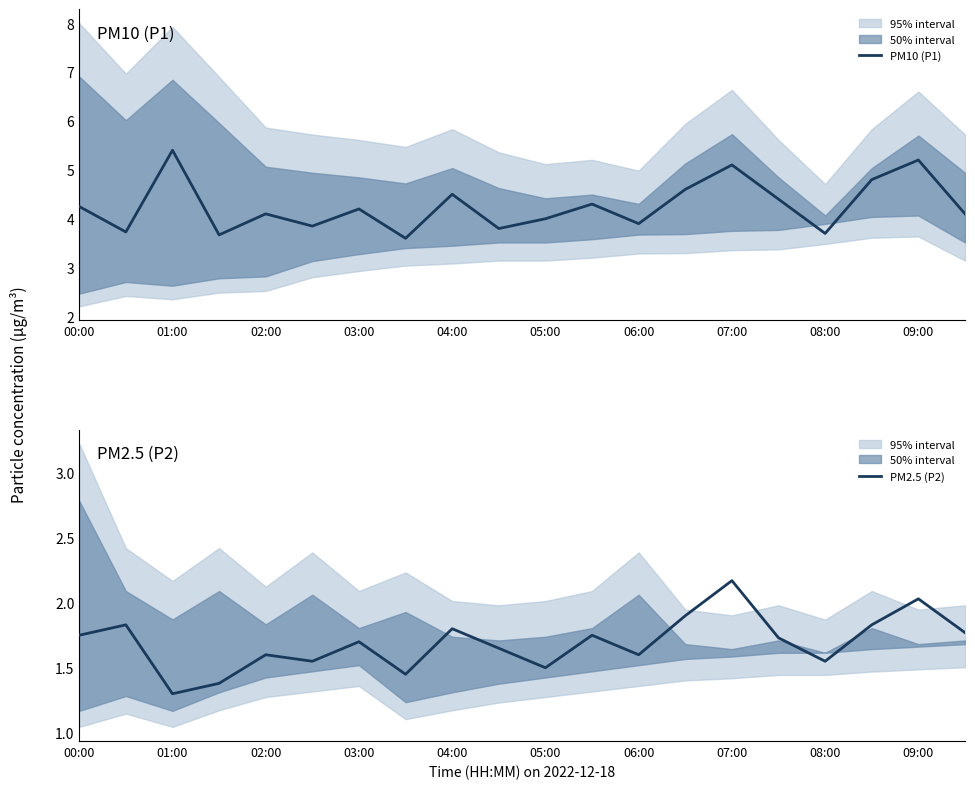

True or false: PM10 (P1) and PM2.5 (P2) intersect in this chart.

False